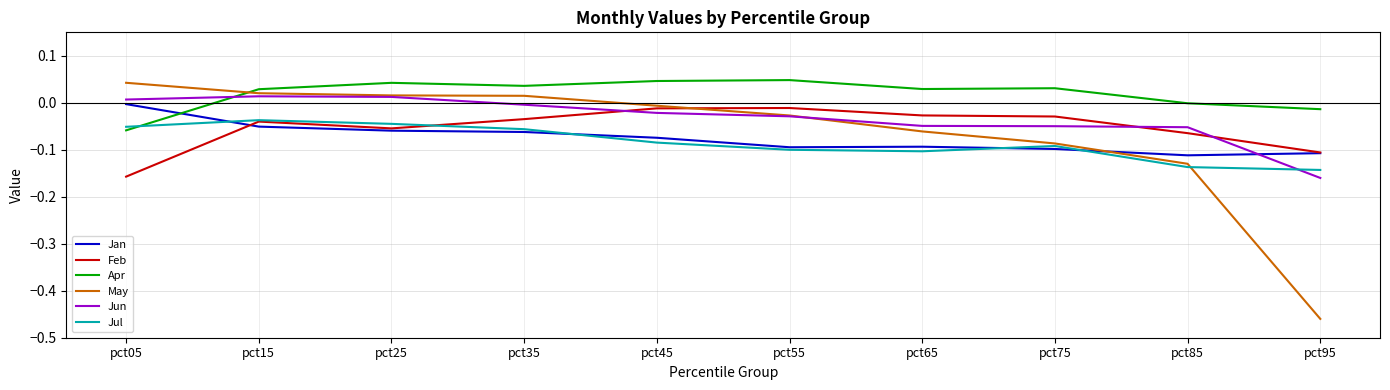

Which category has the lowest value in the May series?

pct95